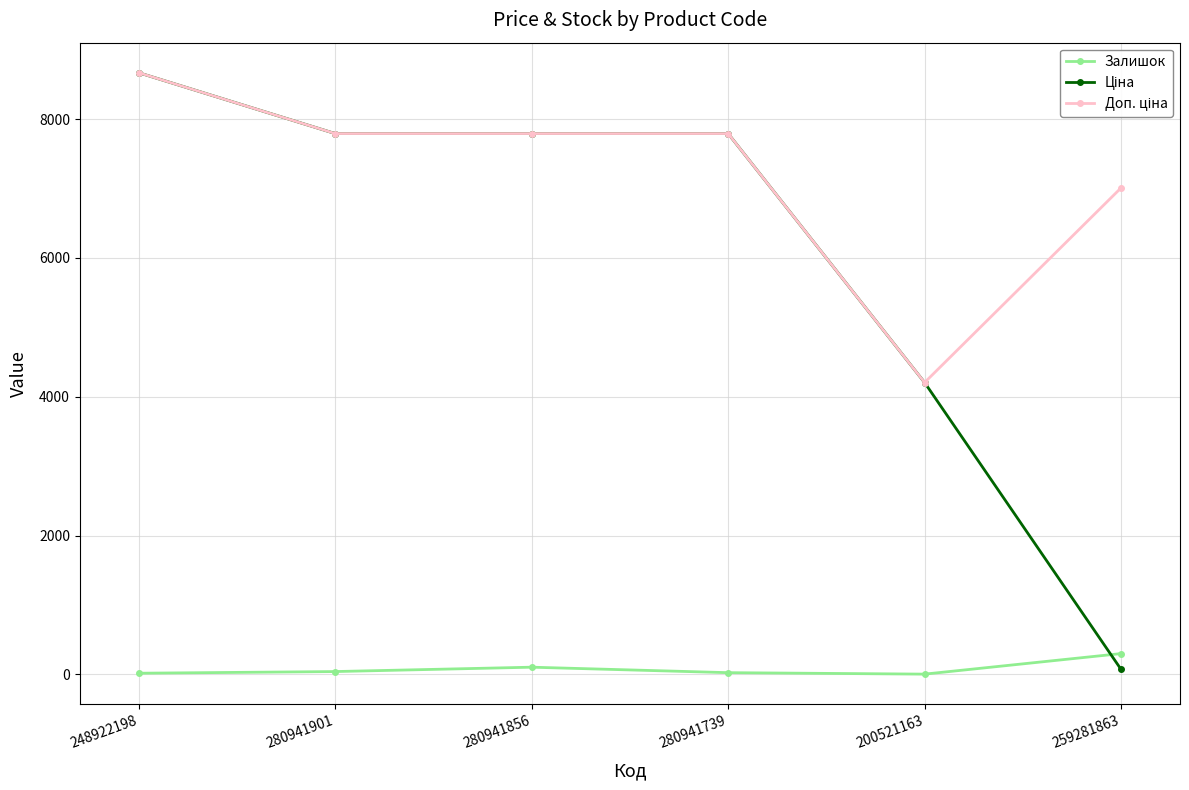

Is it true that Залишок equals 102.0 at 280941856?

True